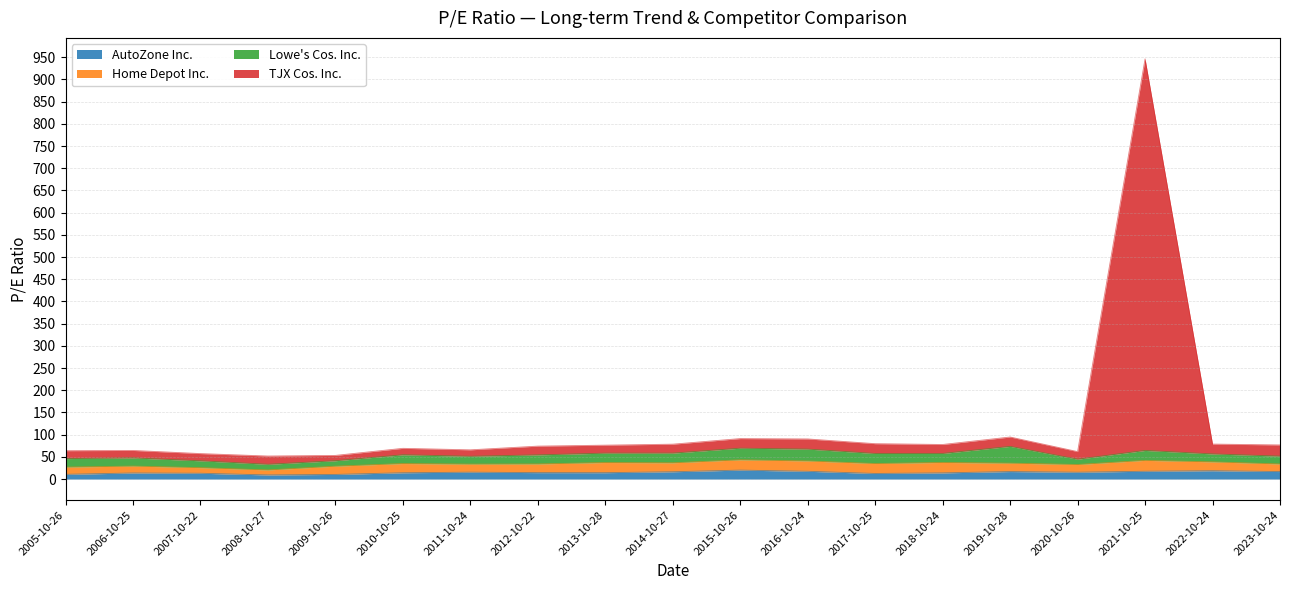

True or false: AutoZone Inc. and TJX Cos. Inc. cross at least once.

False